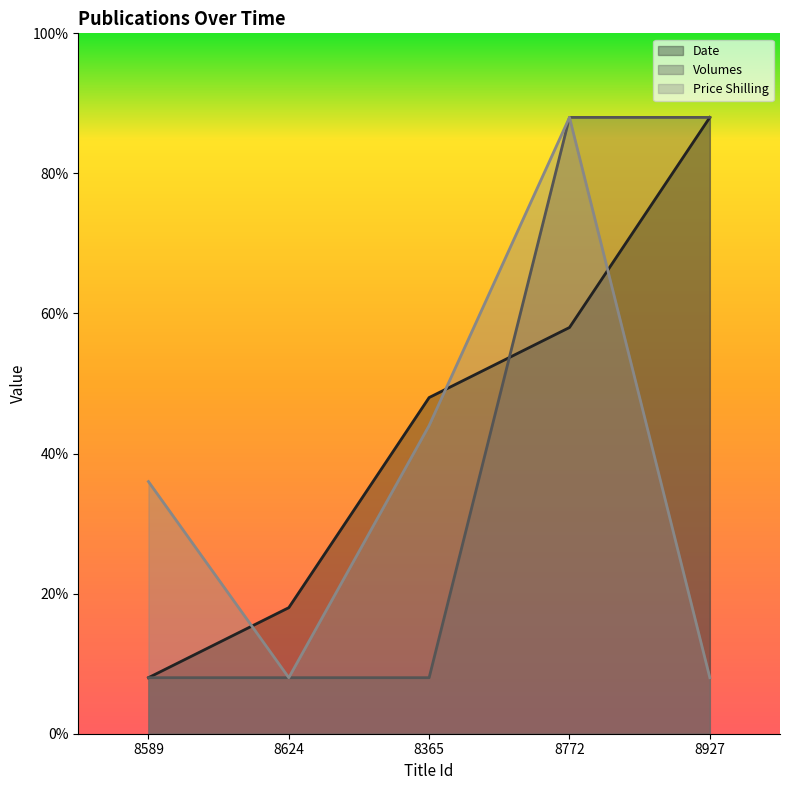

Which label corresponds to the largest value in the chart?

8927